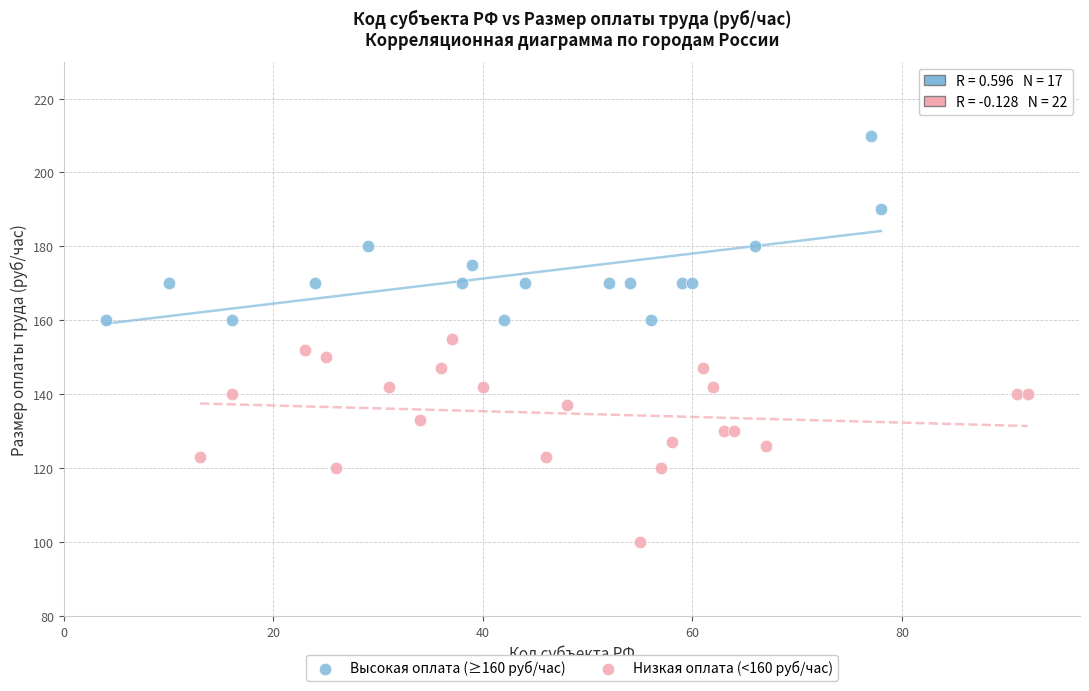

Which series reaches the maximum Y coordinate?

Высокая оплата (≥160 руб/час)